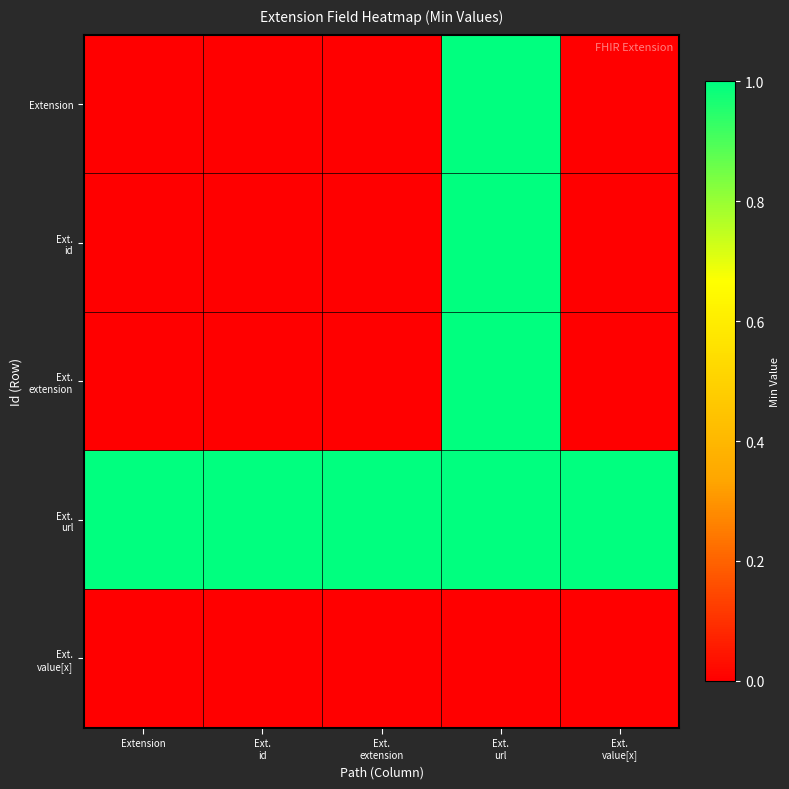

Which label corresponds to the largest value in the chart?

Ext.
url